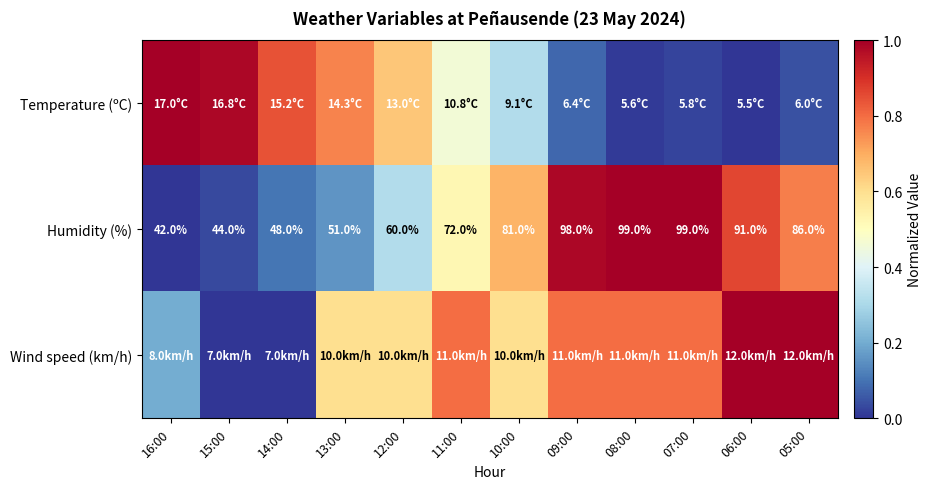

Which label corresponds to the largest value in the chart?

16:00